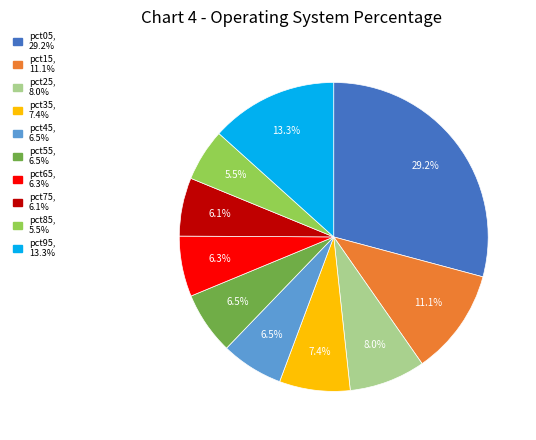

Does any single category account for the majority?

No